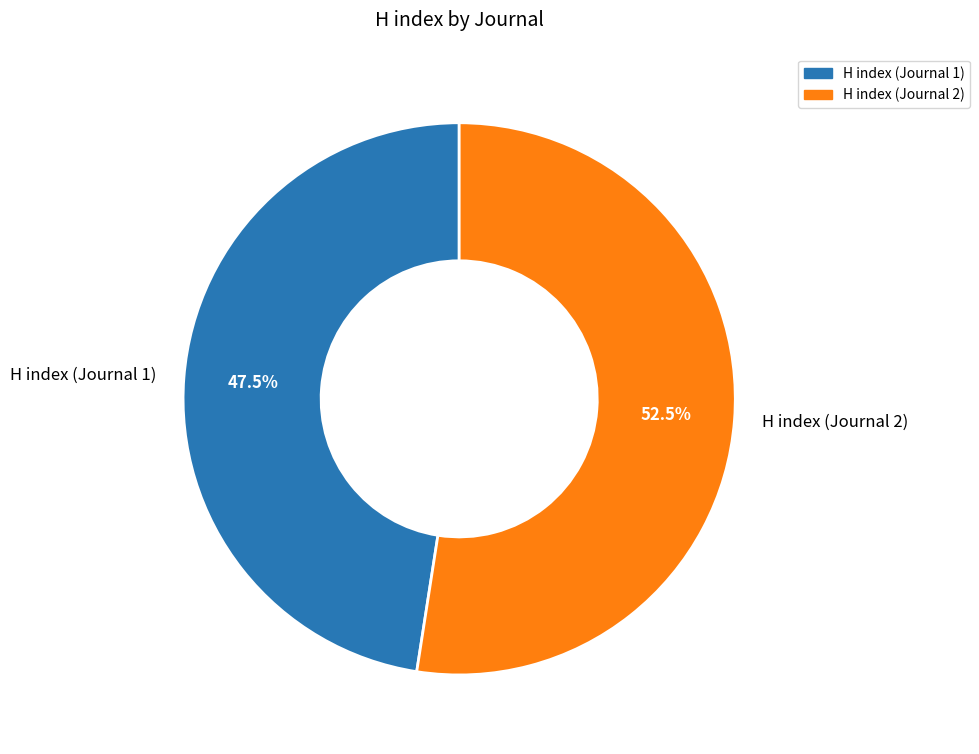

Combined, what portion of the pie is H index (Journal 2) and H index (Journal 1)?

100.0%